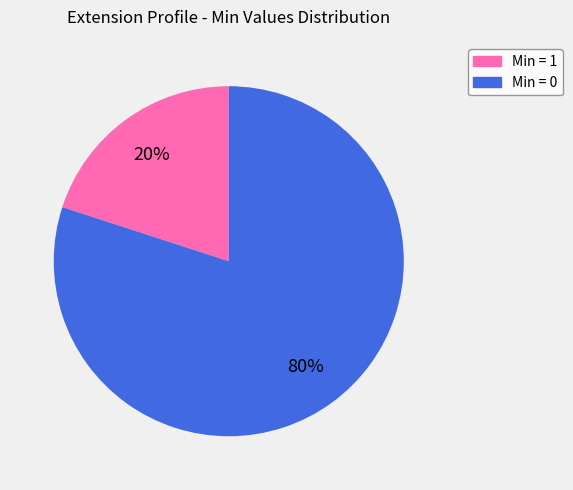

To the nearest percent, what is the average slice percentage?

50%